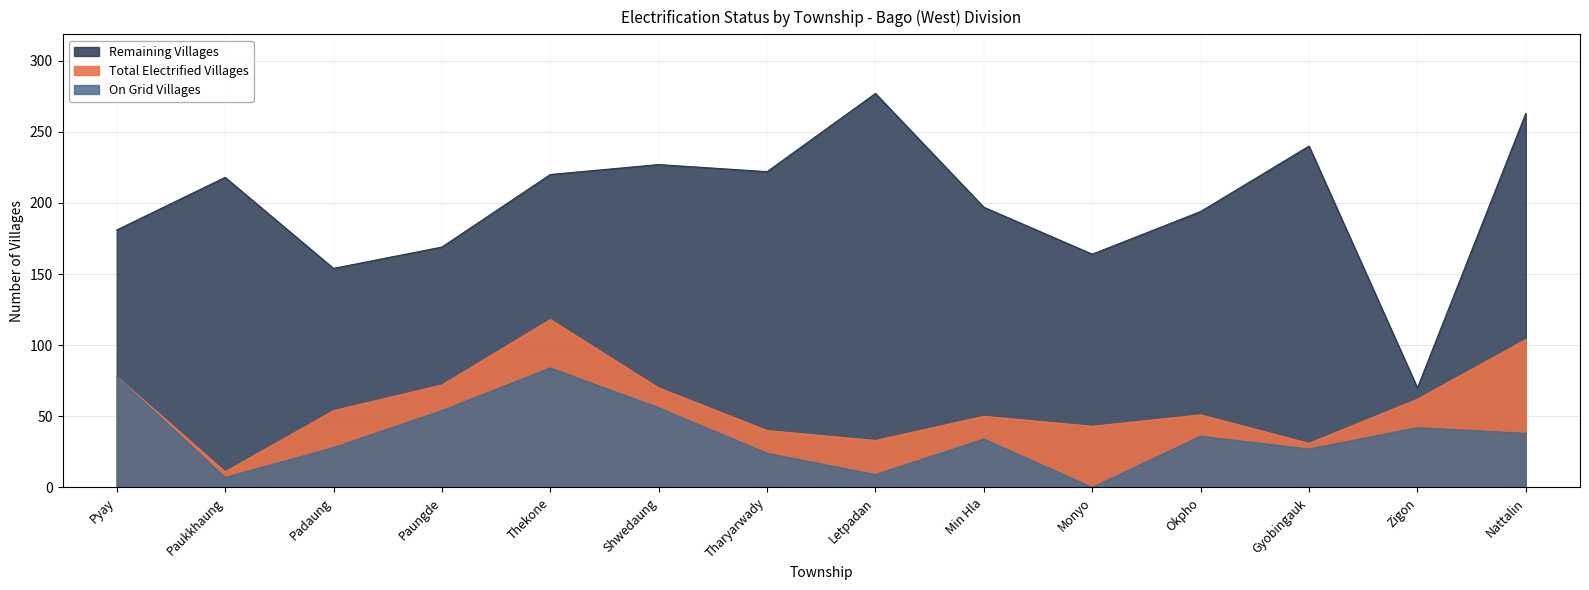

True or false: Remaining Villages has more than 1 interior local peaks.

True